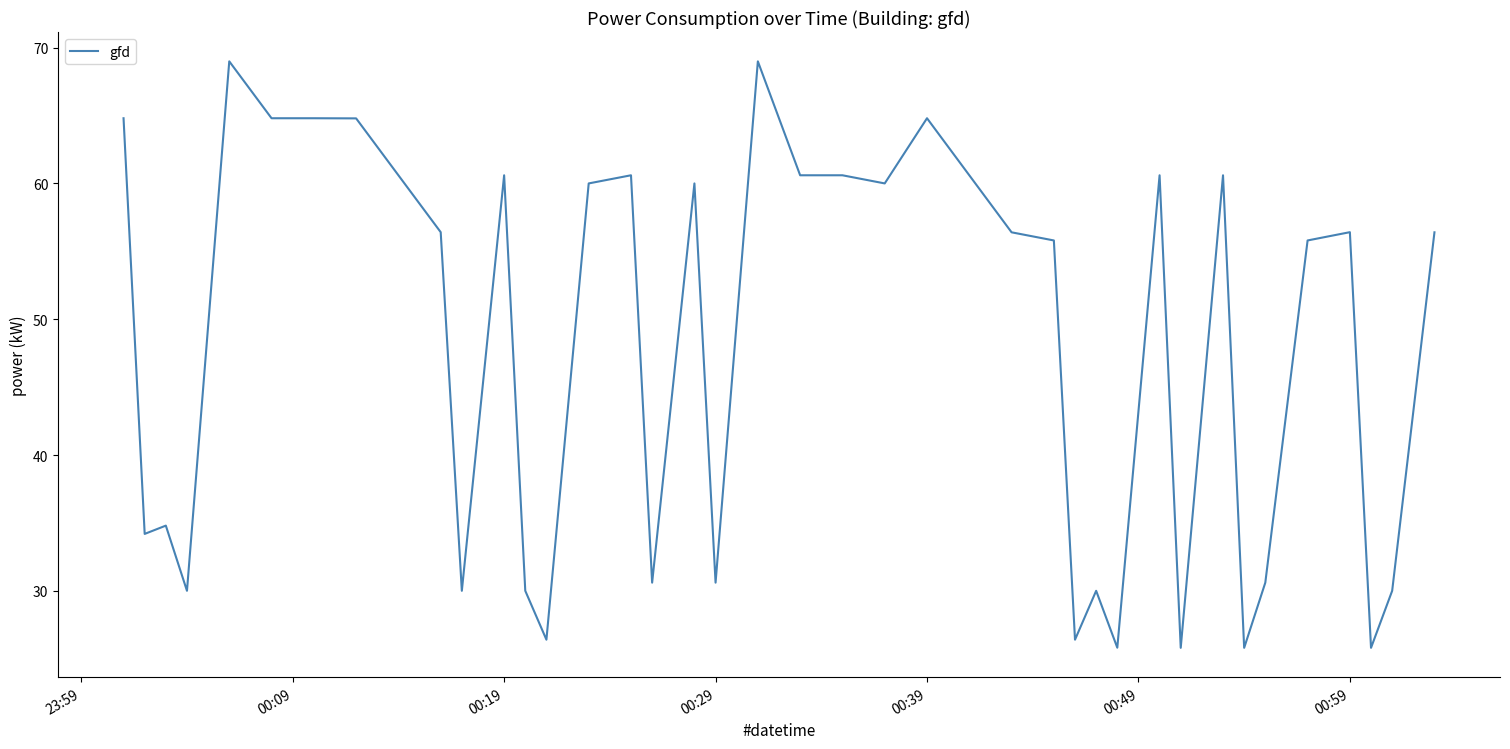

What is the minimum value shown in the chart?

25.8